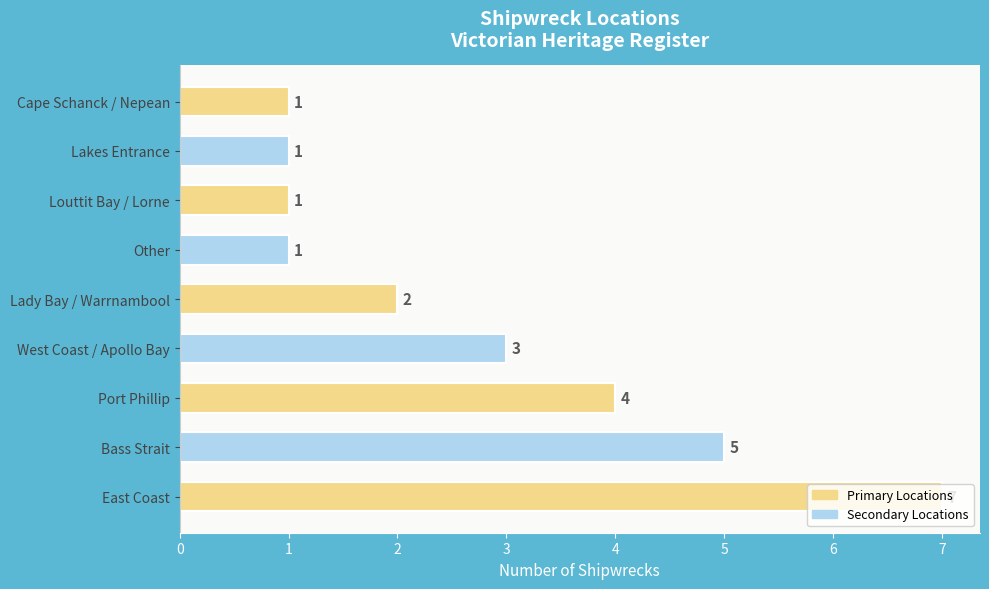

Between Lady Bay / Warrnambool and Other, which is larger?

Lady Bay / Warrnambool